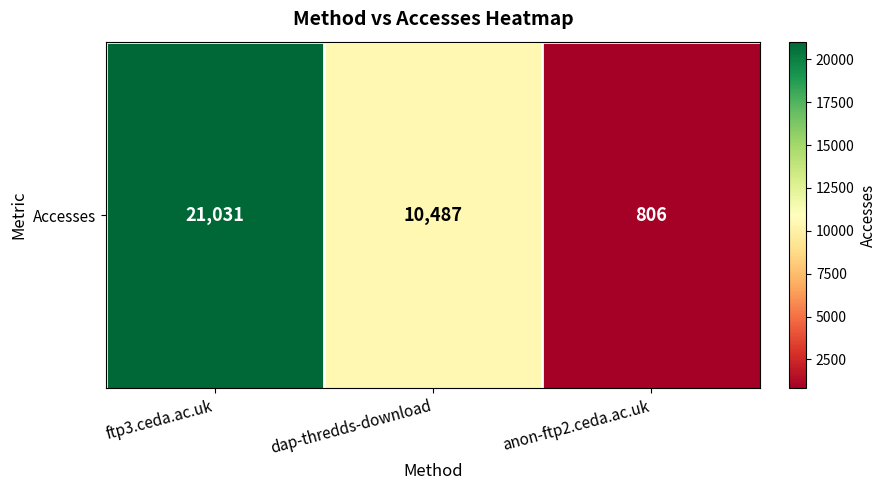

What is the minimum value shown in the chart?

806